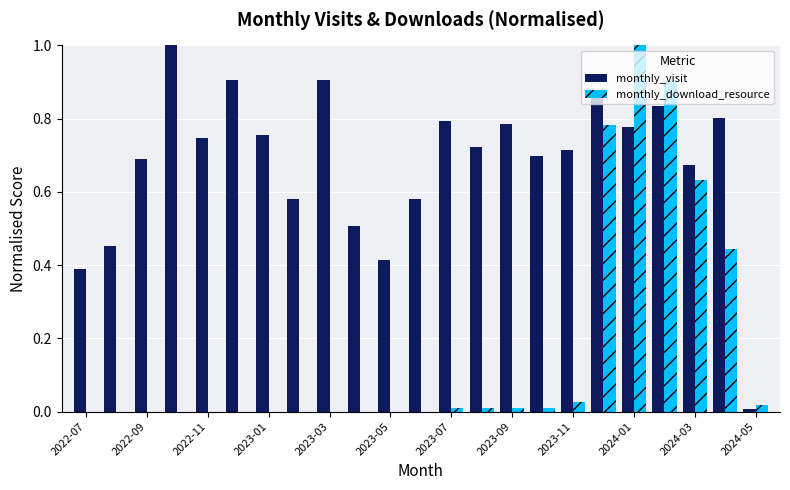

What is the sum of all monthly_download_resource values?

3.8